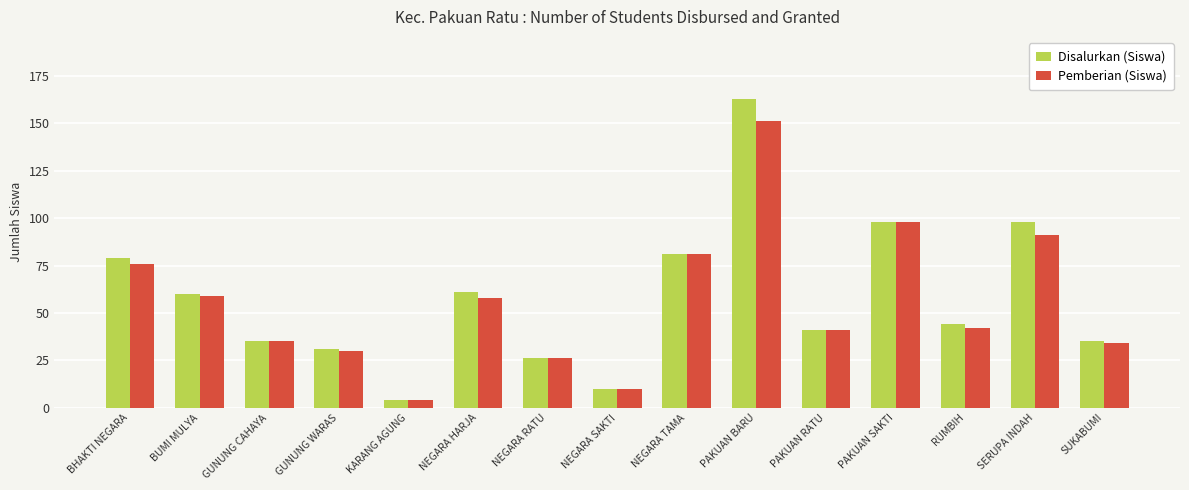

Count the number of categories in the chart.

15